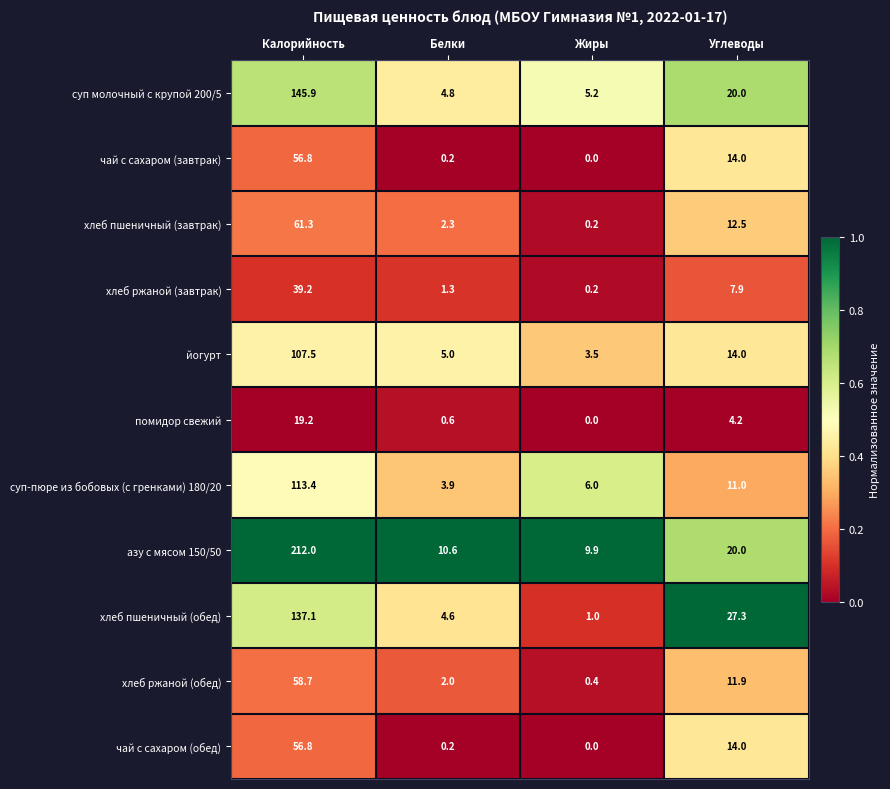

What is the average value of the чай с сахаром (завтрак) series?

17.8